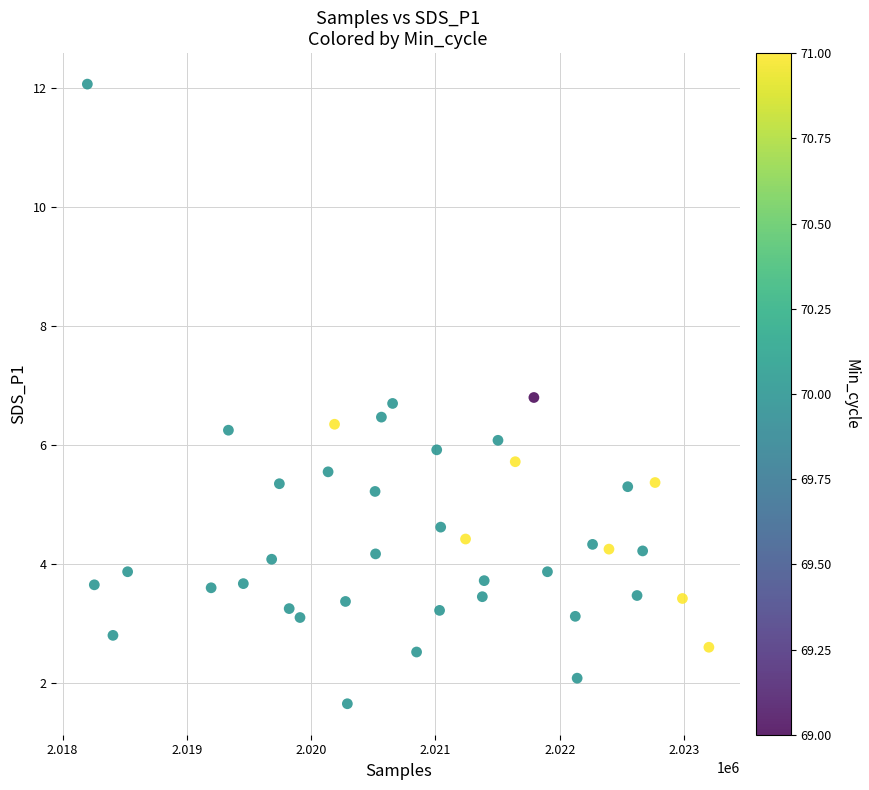

What is the range of Y values (max minus min)?

10.4